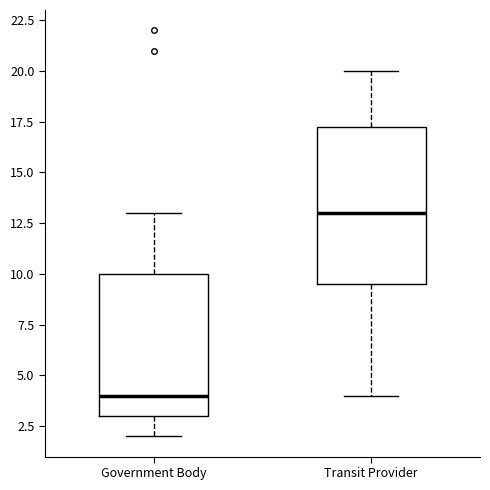

Where does the median line of the box for Government Body sit on the y-axis? The values are not printed on the chart, so give them approximately, as read against the axis.

4.0